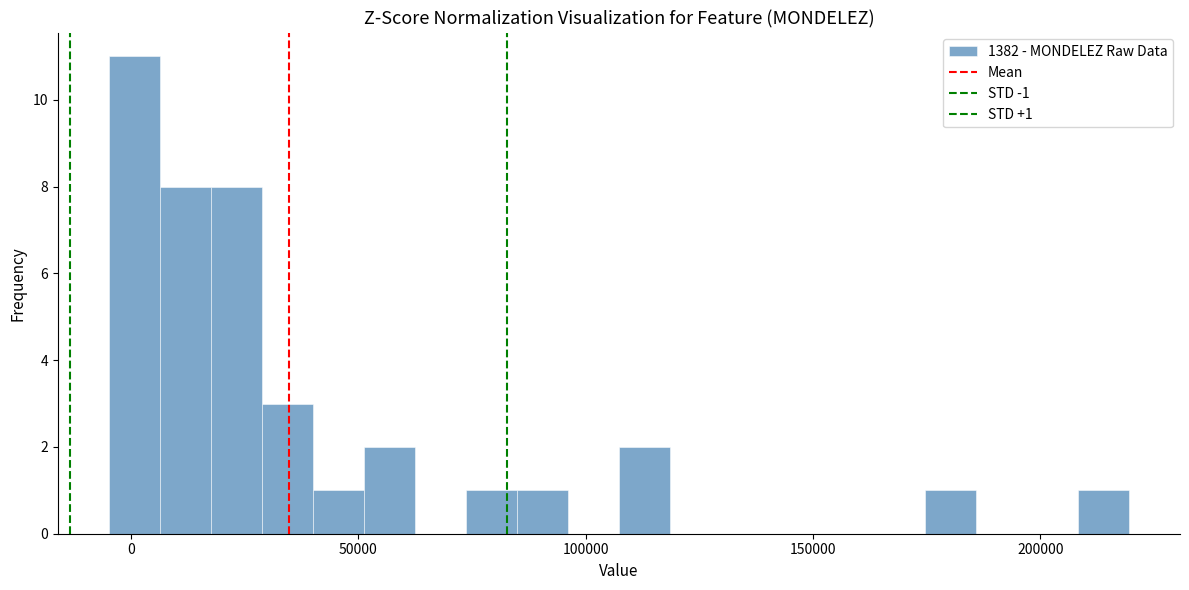

Read against the x-axis, roughly where is the centre of the tallest bar?

0